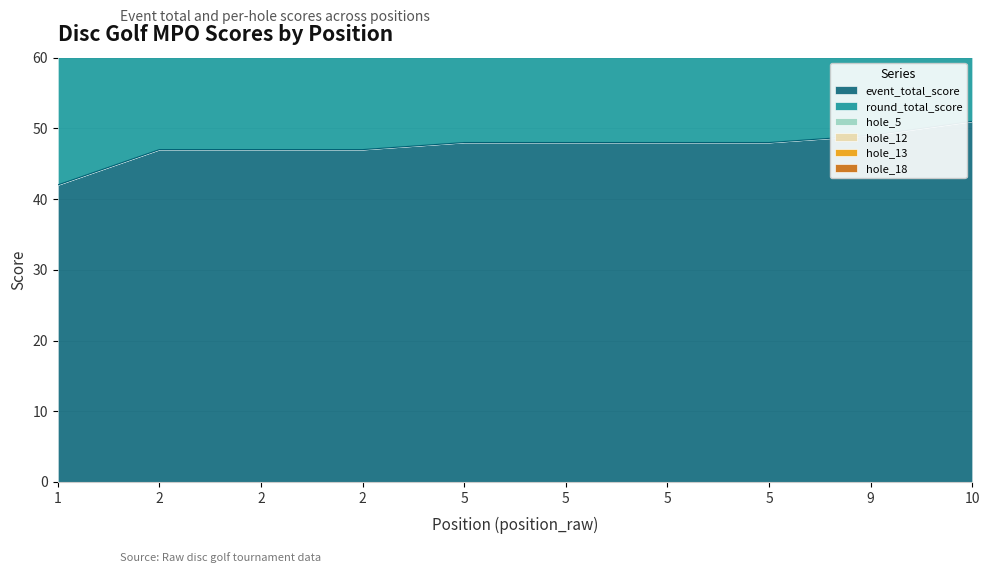

What value does the round_total_score series have at 2?

47